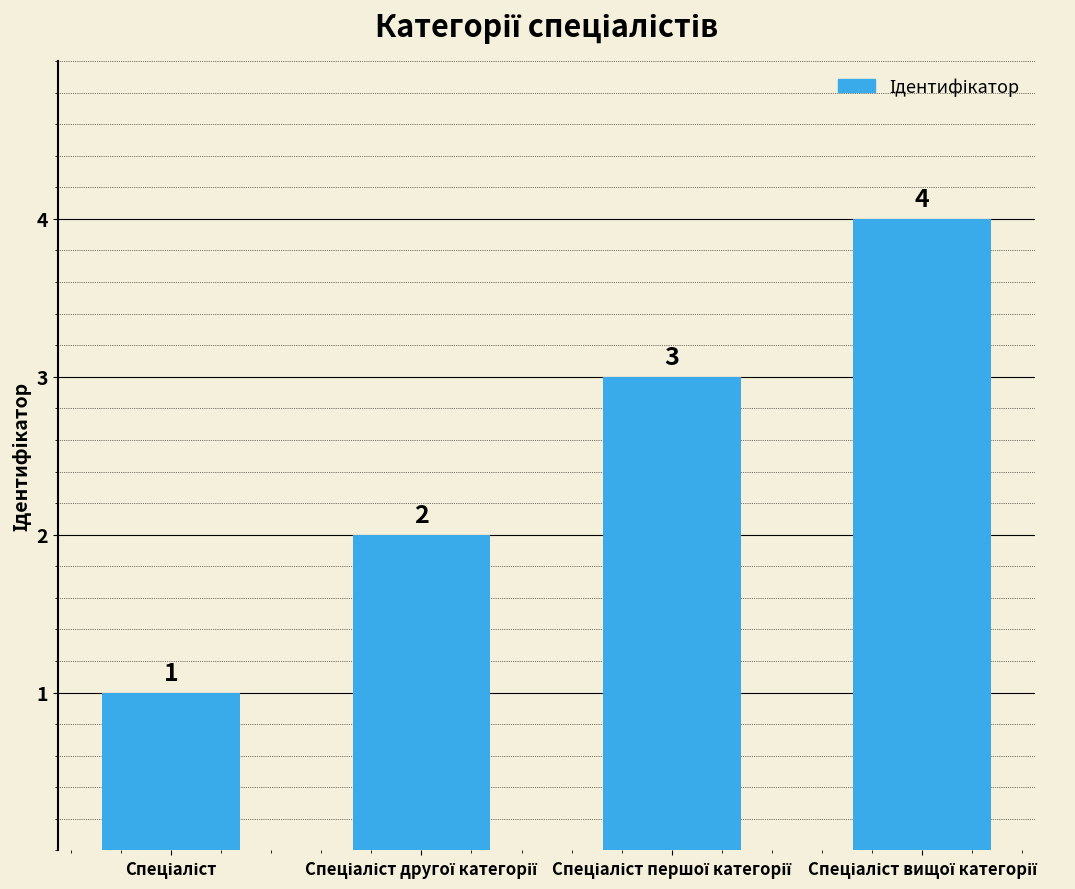

What is the value of the 3rd bar from the left?

3